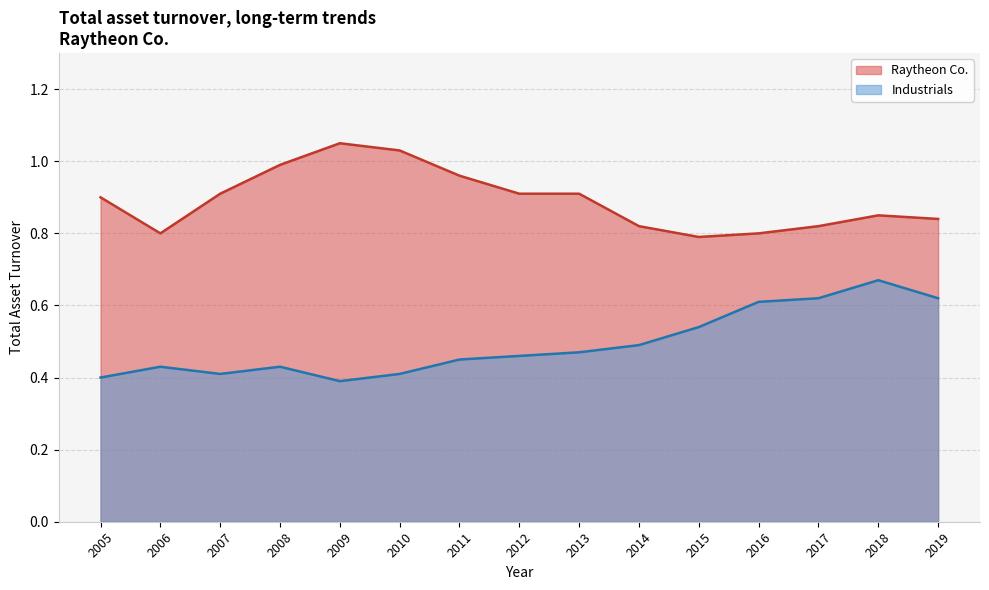

What is the approximate value of Industrials at 2005?

0.4